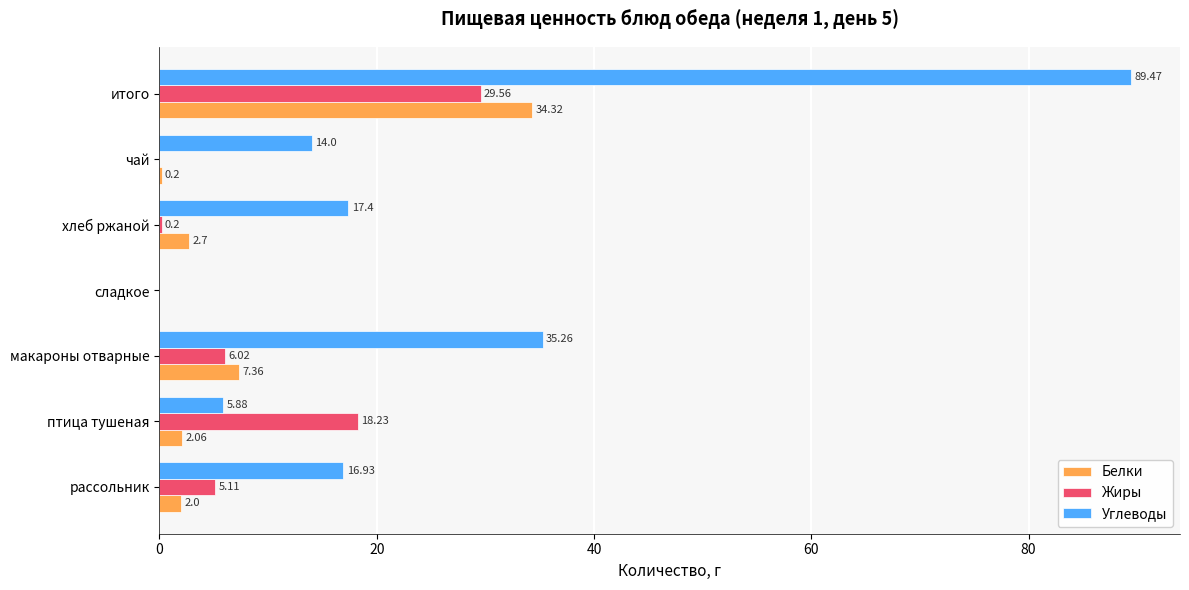

Between макароны отварные and хлеб ржаной, which series saw the biggest shift?

Углеводы